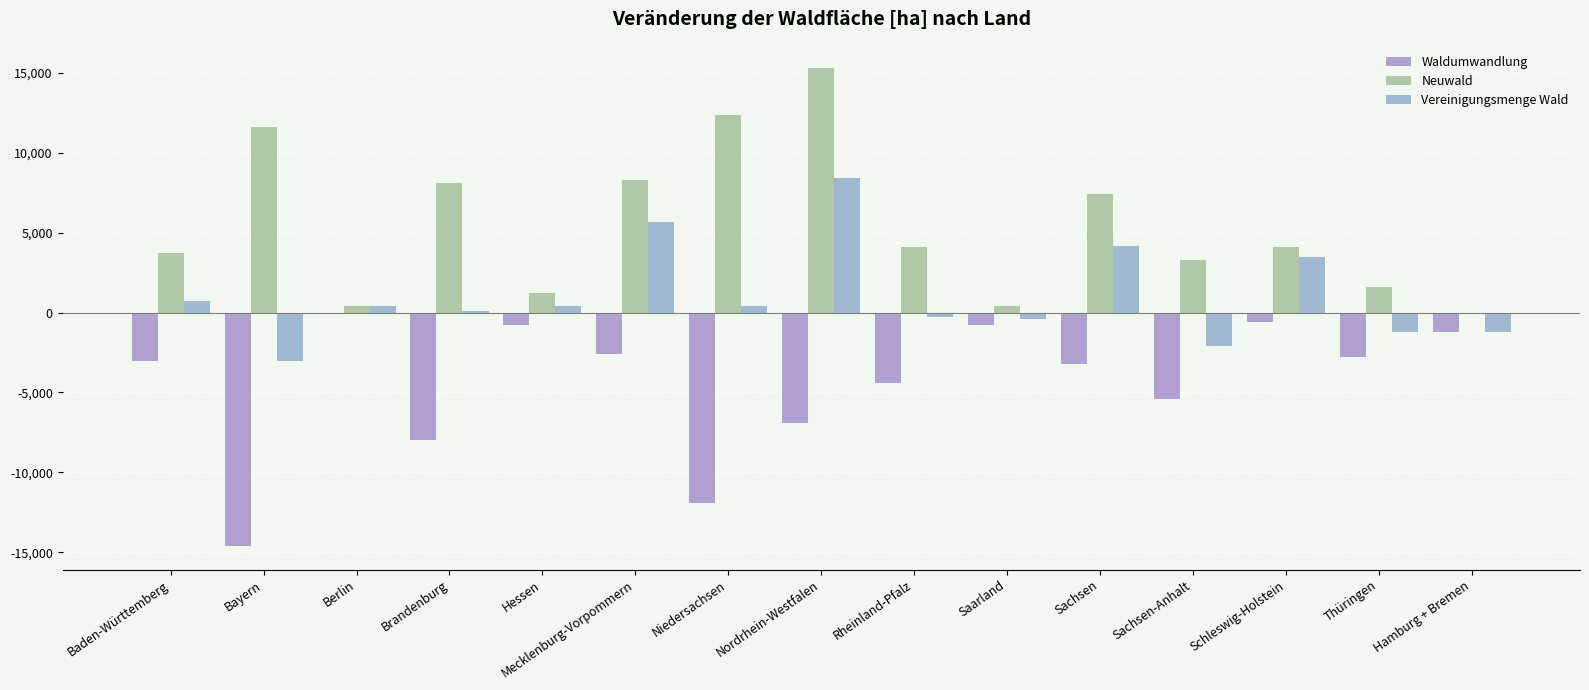

Are the bars grouped side by side (vs. stacked)?

Yes